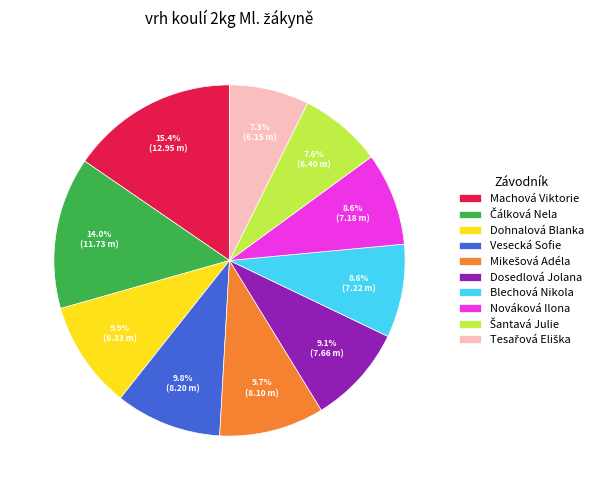

Which category has the biggest portion of the pie?

Machová Viktorie